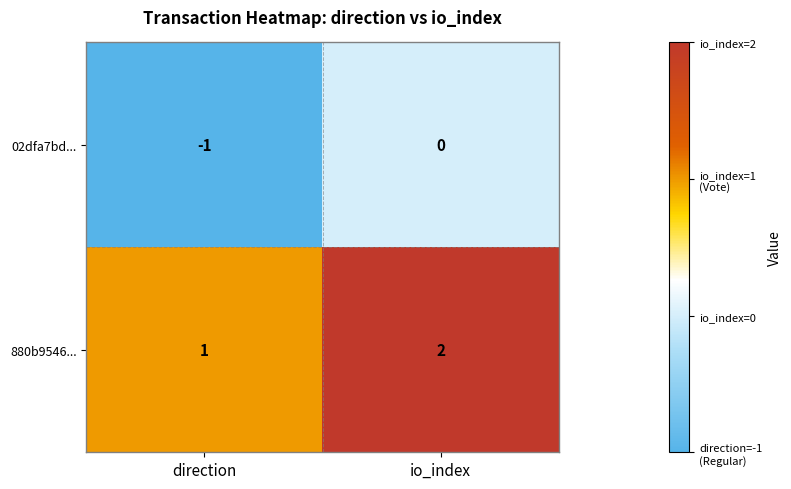

Reading left to right, transcribe all the data shown in this chart.

02dfa7bd...: -1	0
880b9546...: 1	2